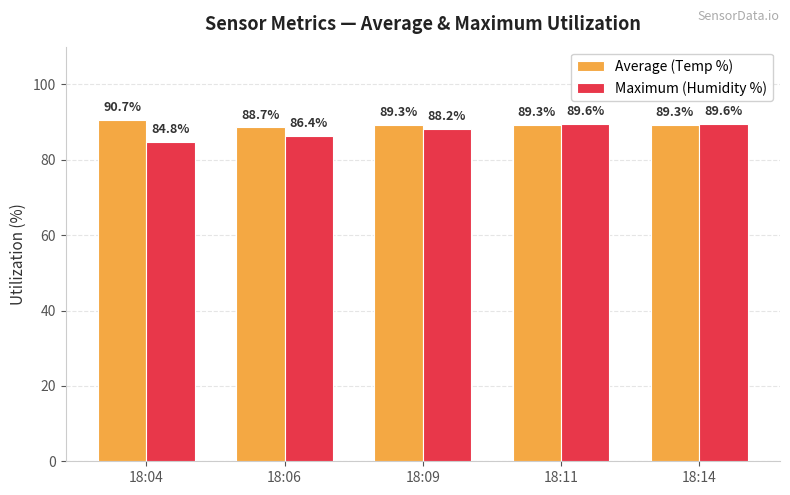

What is the difference between the Maximum (Humidity %) values at 18:09 and 18:14?

1.4